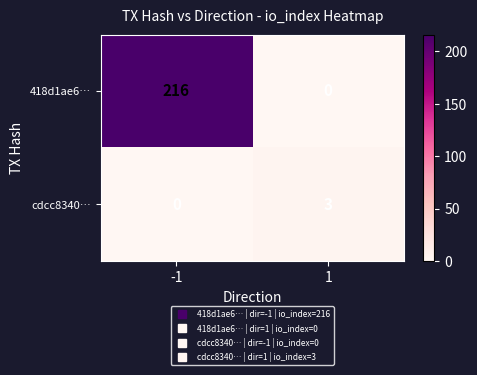

What is the total value across all series at 1?

3